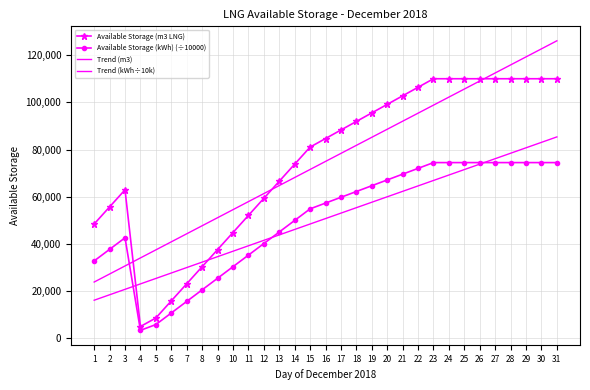

Which series has the widest spread of values?

Available Storage (m3 LNG)